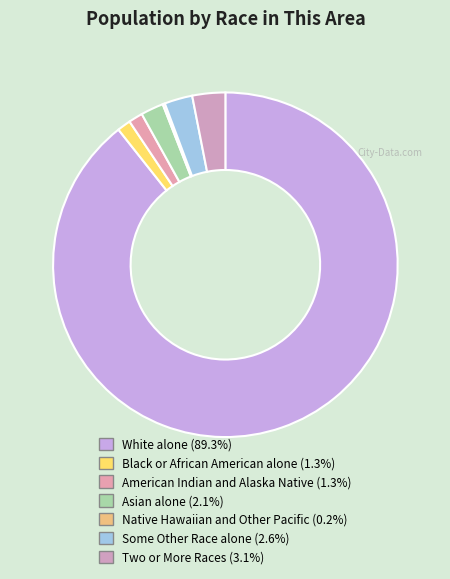

Does White alone account for over 50% of the chart?

Yes